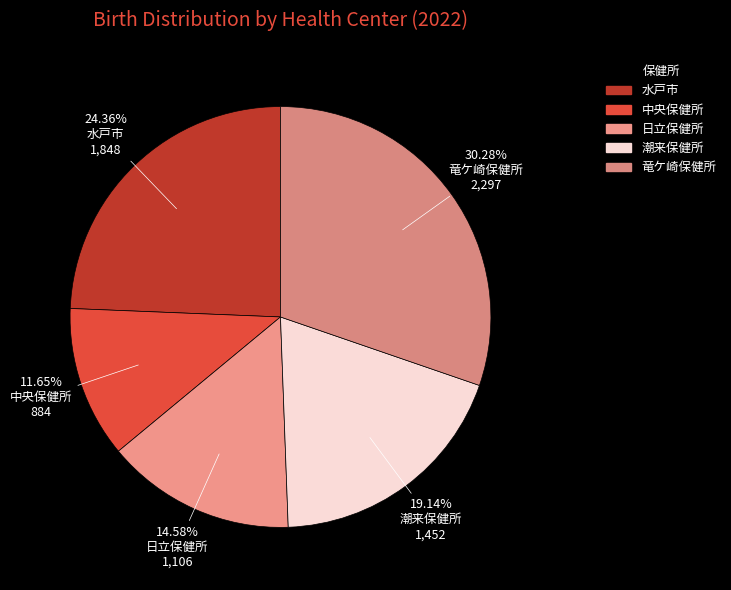

What is the largest slice in the pie chart?

竜ケ崎保健所